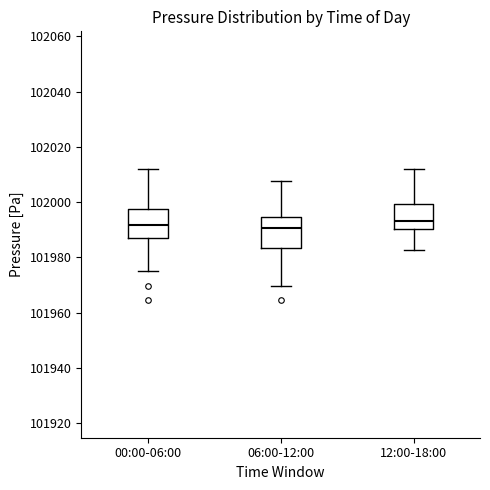

Reading left to right, transcribe this box plot: for each box, give where its median line is, the range the box spans, and where its two whiskers end, as read against the y-axis. The values are not printed on the chart, so give them approximately, as read against the axis.

00:00-06:00: median 101992, box 101986 to 101998, whiskers 101974 to 102012
06:00-12:00: median 101990, box 101984 to 101994, whiskers 101970 to 102008
12:00-18:00: median 101994, box 101990 to 102000, whiskers 101982 to 102012